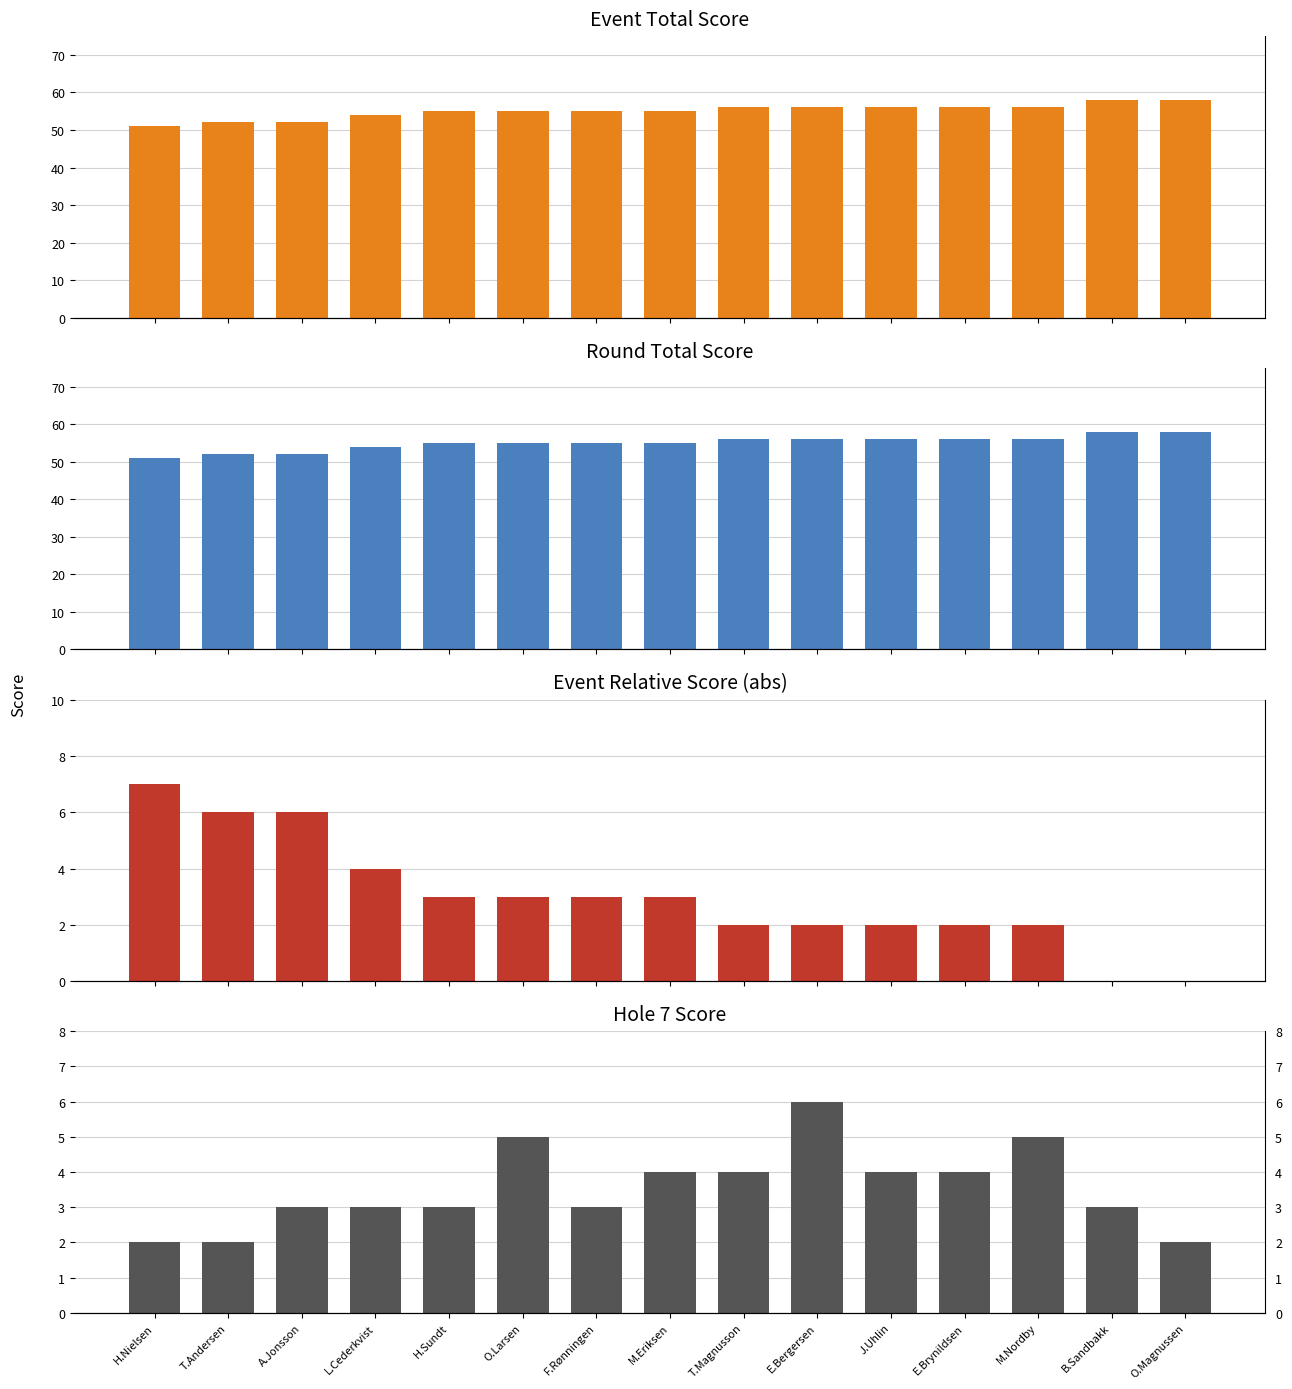

Between A.Jonsson and E.Bergersen, which series saw the biggest shift?

event_total_score